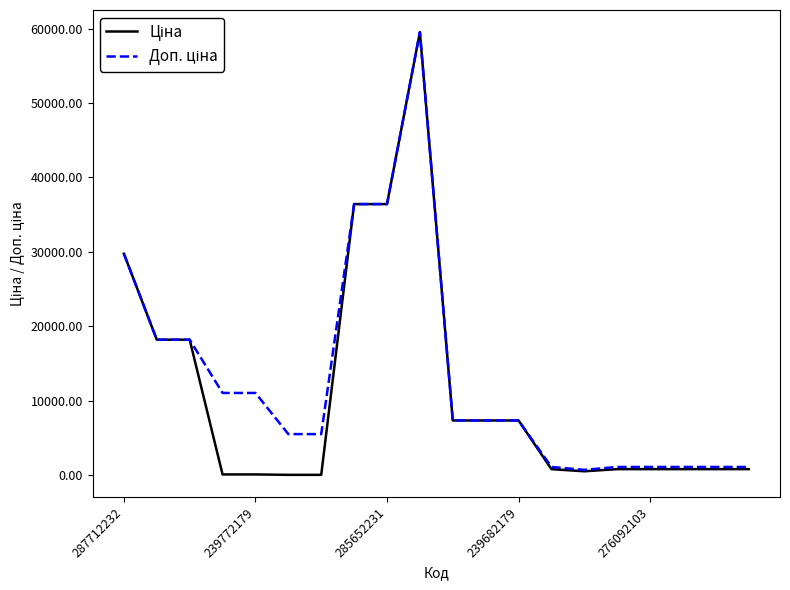

Count the number of data series in this chart.

2